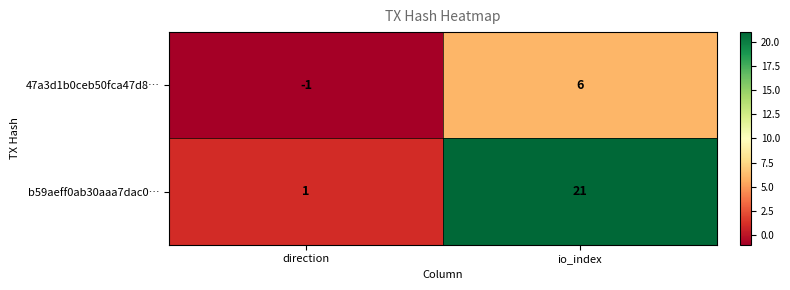

Rank the series at direction from lowest to highest value.

47a3d1b0ceb50fca47d8…, b59aeff0ab30aaa7dac0…